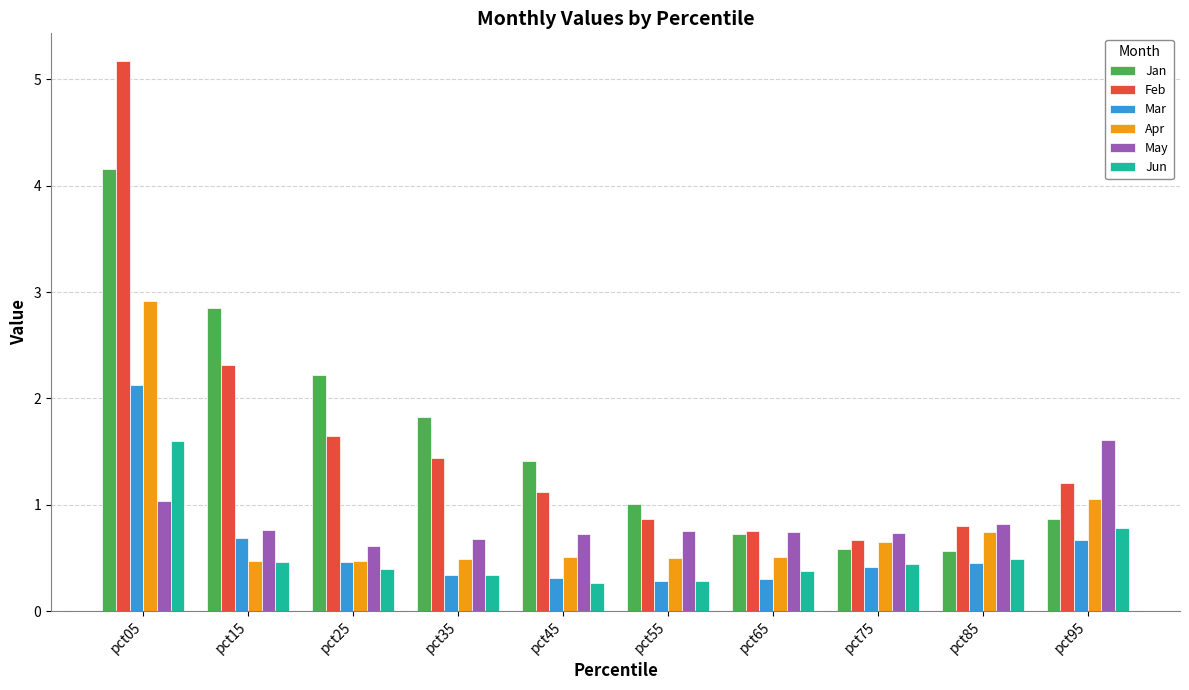

What is the sum of all Jun values?

5.4